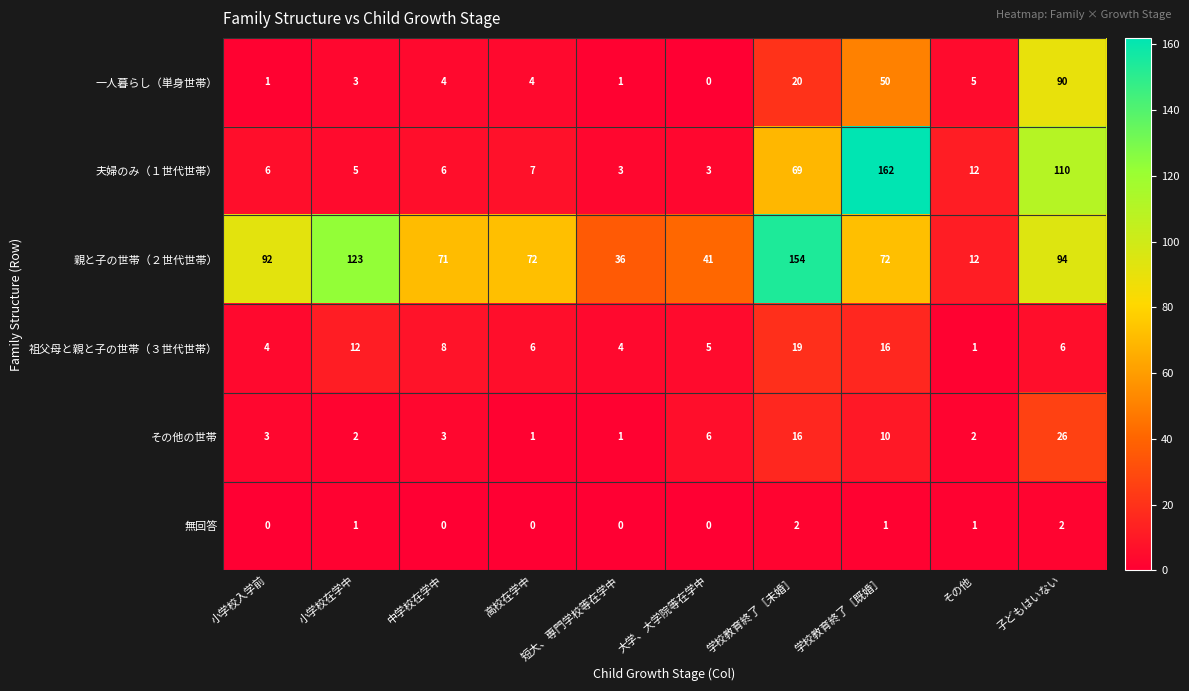

At how many categories does at least one series exceed 97?

4